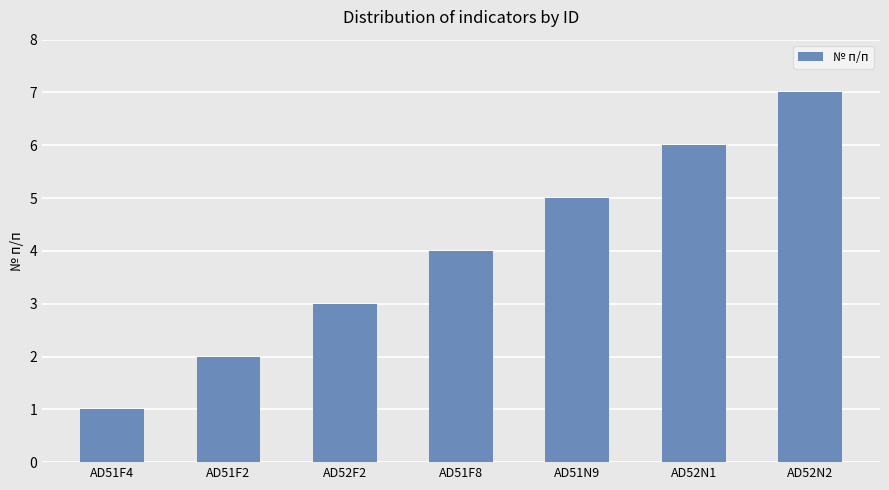

Which category has the highest value across all series?

AD52N2